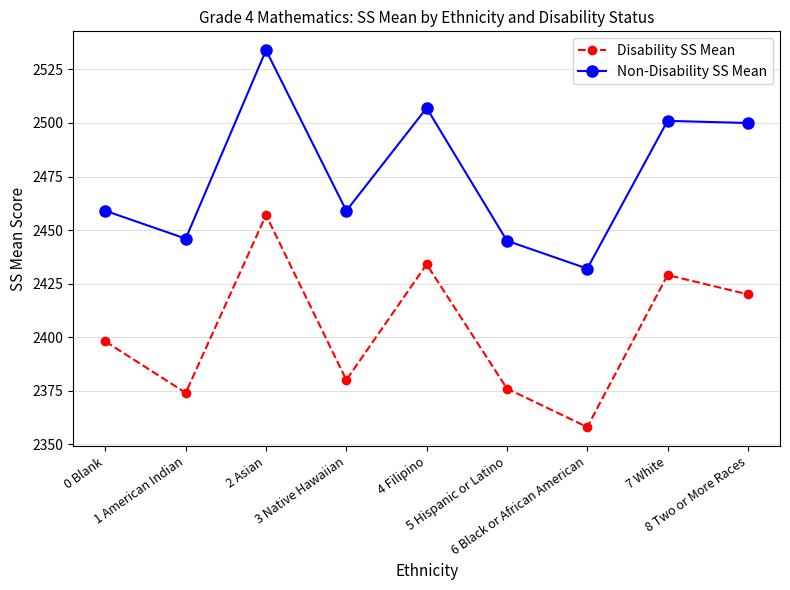

Reading left to right, extract all data points from this chart.

Disability SS Mean: 0 Blank=2398	1 American Indian=2374	2 Asian=2457	3 Native Hawaiian=2380	4 Filipino=2434	5 Hispanic or Latino=2376	6 Black or African American=2358	7 White=2429	8 Two or More Races=2420
Non-Disability SS Mean: 0 Blank=2459	1 American Indian=2446	2 Asian=2534	3 Native Hawaiian=2459	4 Filipino=2507	5 Hispanic or Latino=2445	6 Black or African American=2432	7 White=2501	8 Two or More Races=2500